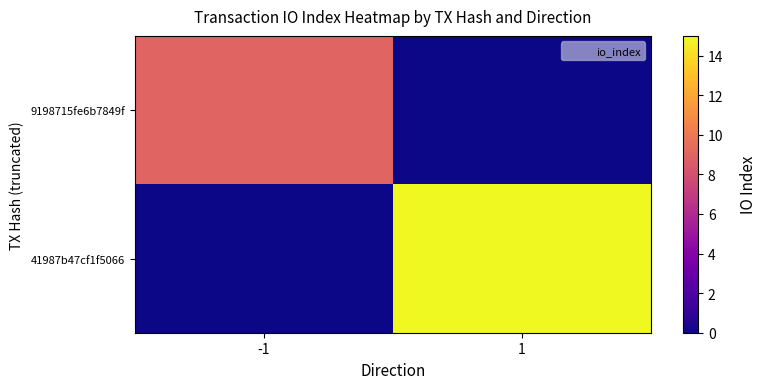

Reading right to left, transcribe all the data shown in this chart.

9198715fe6b7849f: 1=0	-1=9
41987b47cf1f5066: 1=15	-1=0